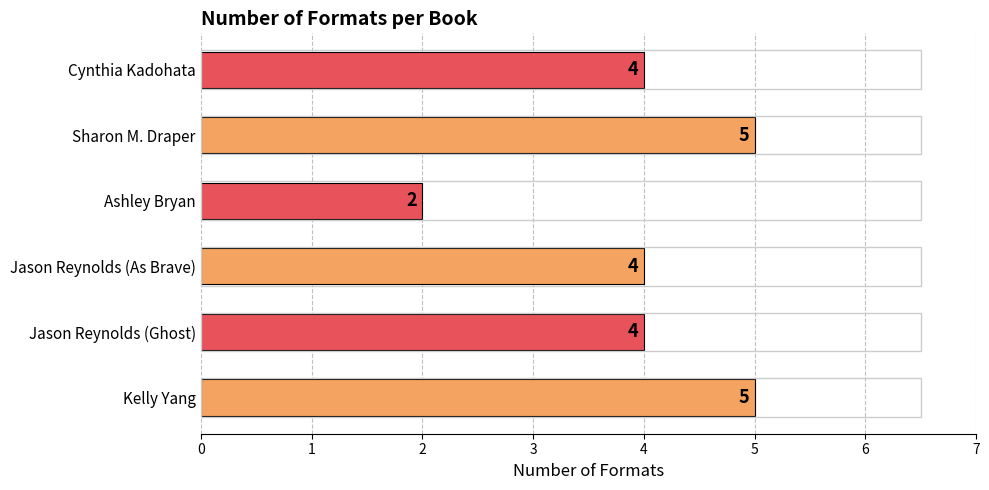

How many values are below 4?

1